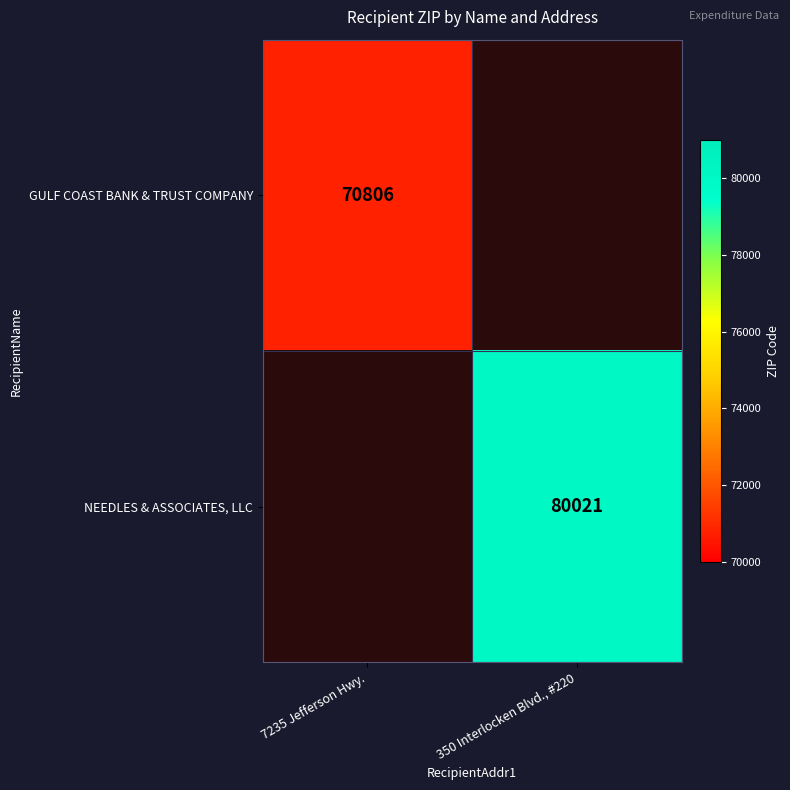

At how many categories does at least one series exceed 74329?

1